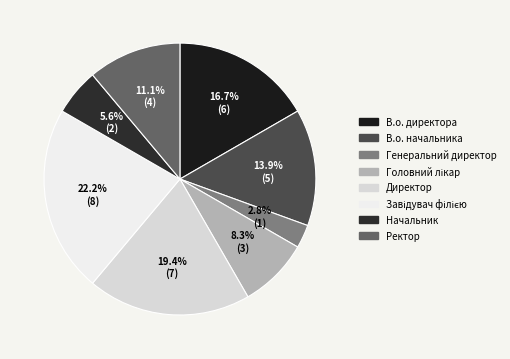

Which category has the biggest portion of the pie?

Завідувач філією